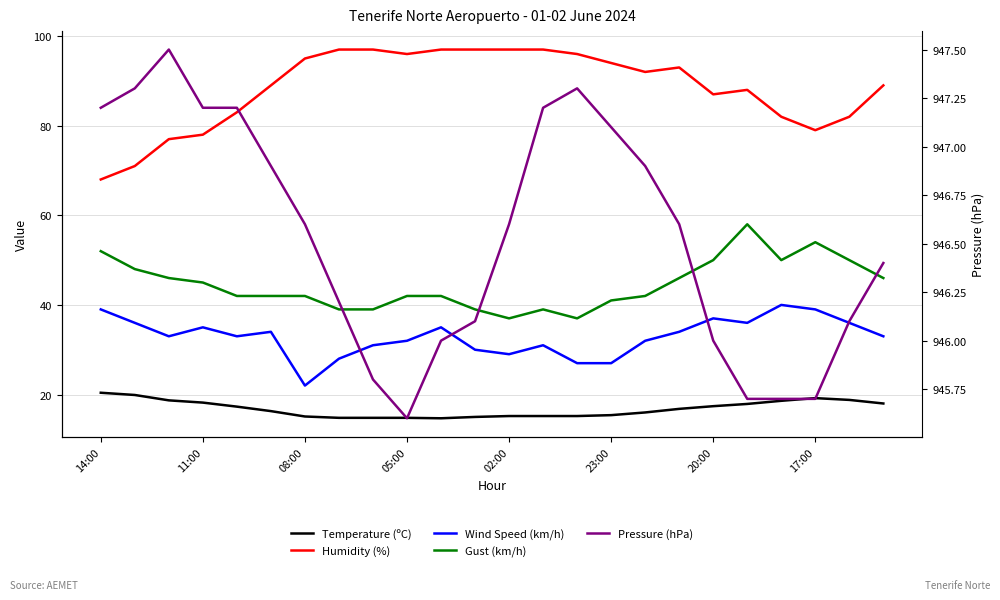

Where is the first local minimum for Pressure (hPa)?

05:00